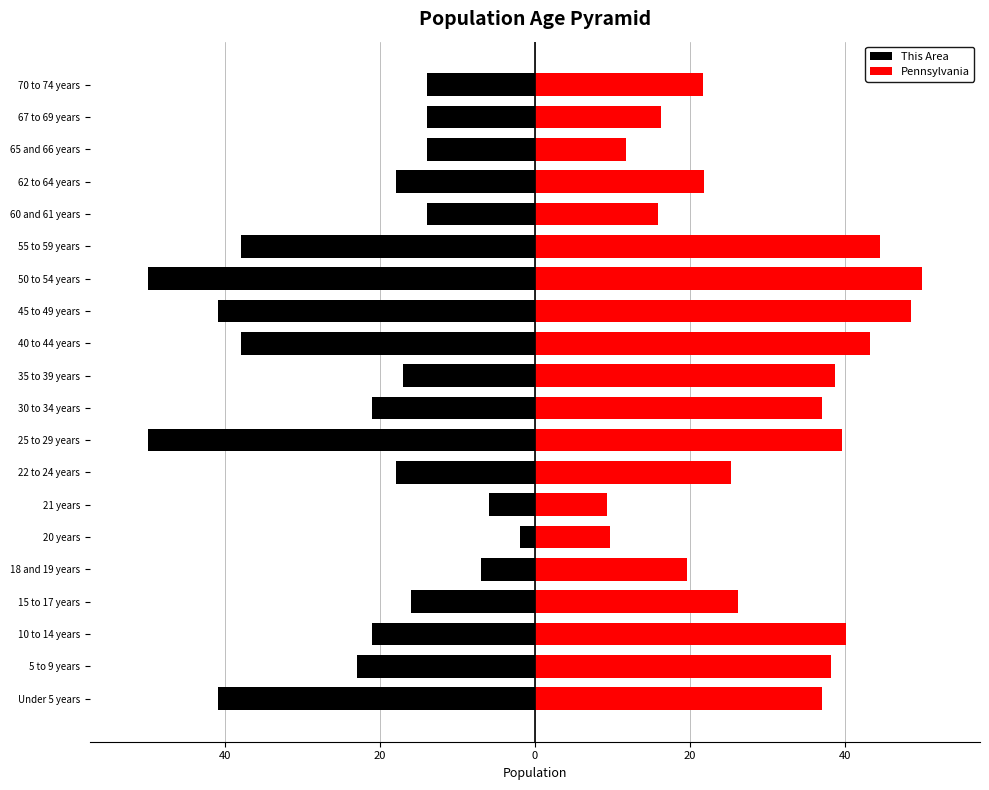

List the series in order of their overall mean, highest first.

Pennsylvania, This Area